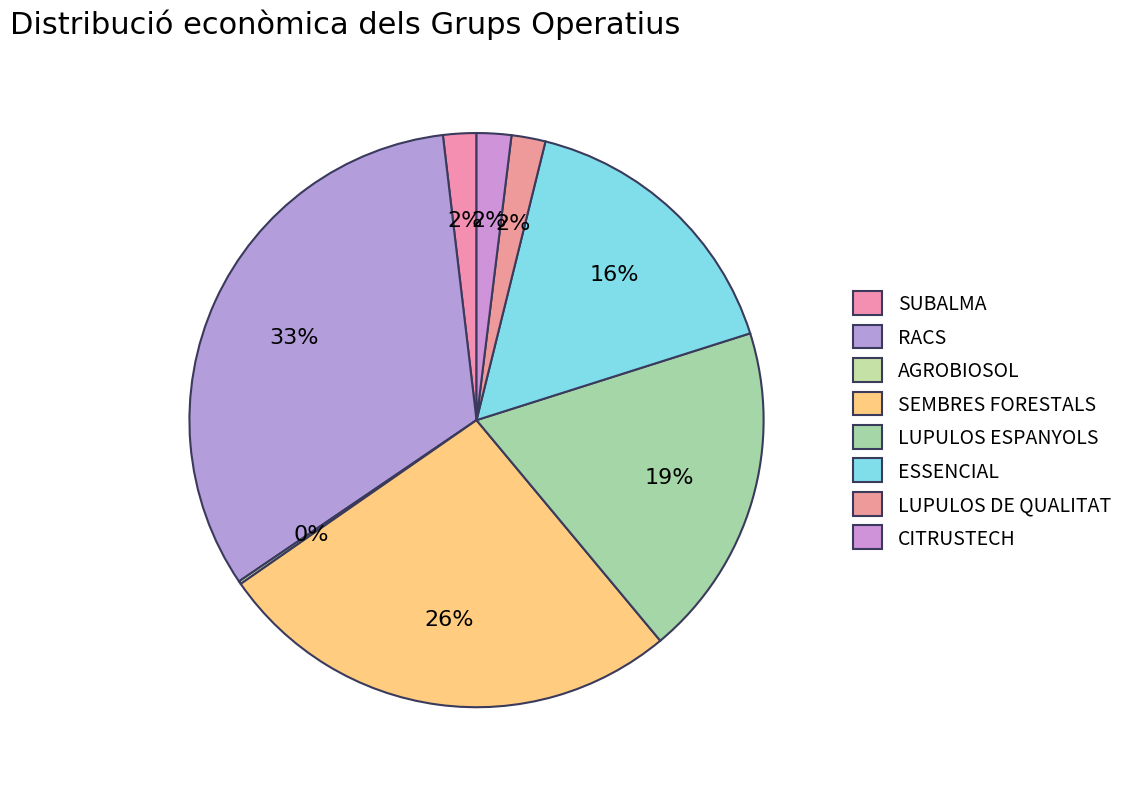

What percentage do SUBALMA and LUPULOS ESPANYOLS together represent?

20.7%